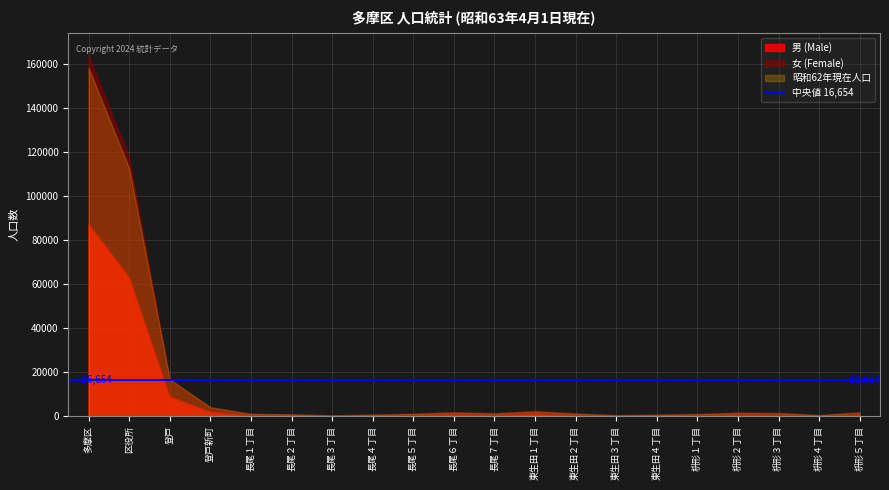

What position from the left is 登戸新町?

4